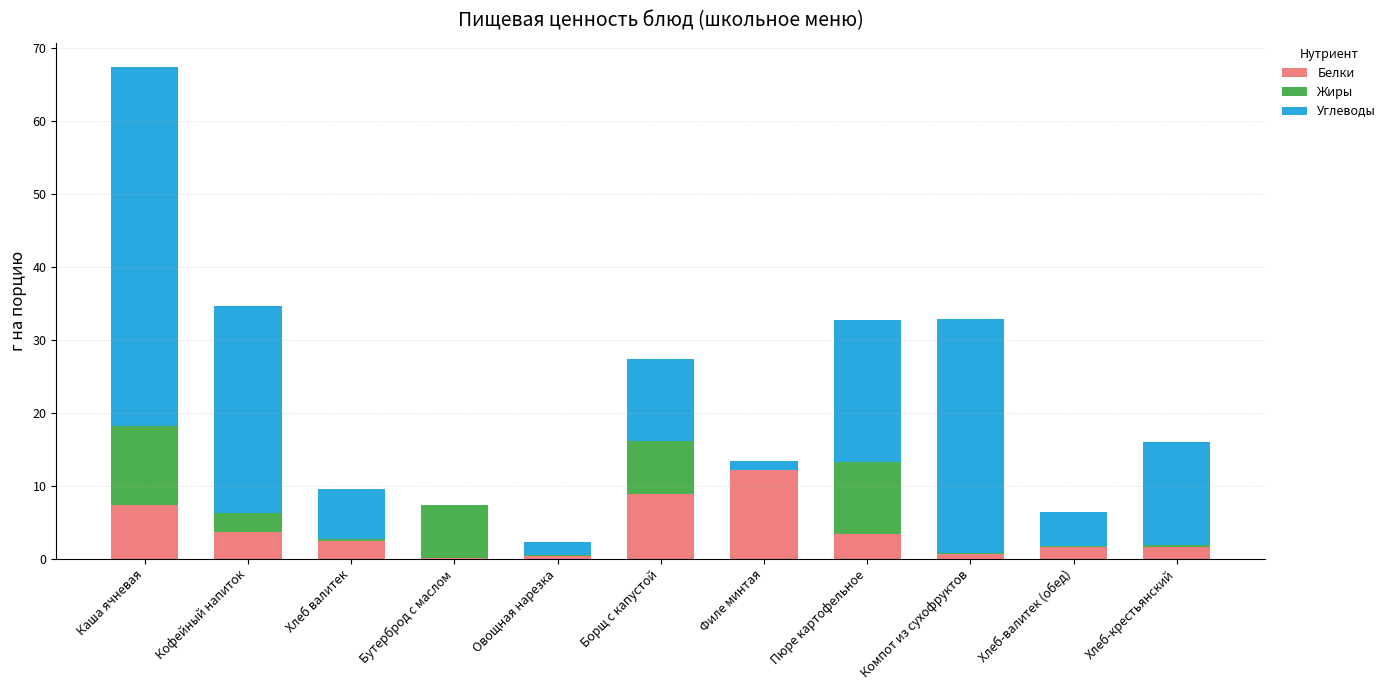

Which category has the highest value in the Белки series?

Филе минтая